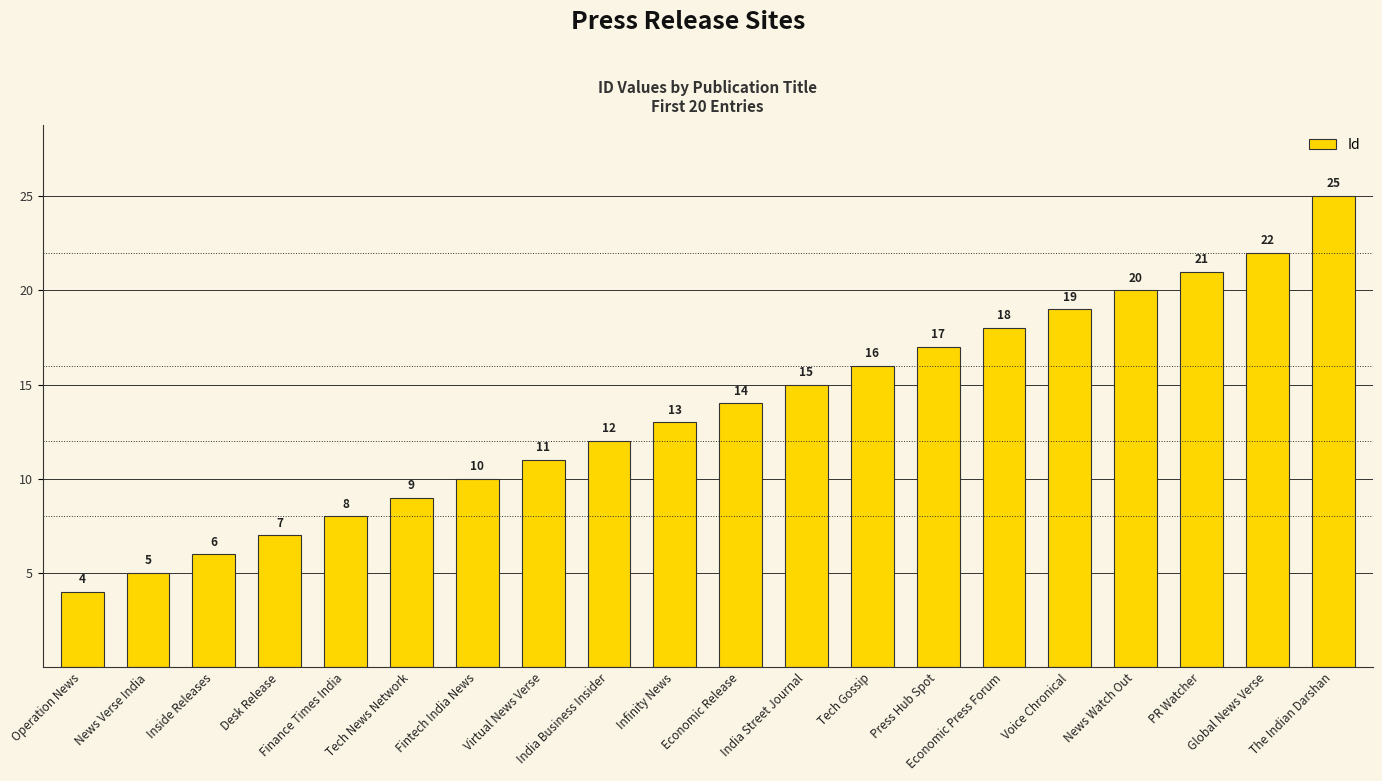

Is it true that the value at Press Hub Spot is 17?

True